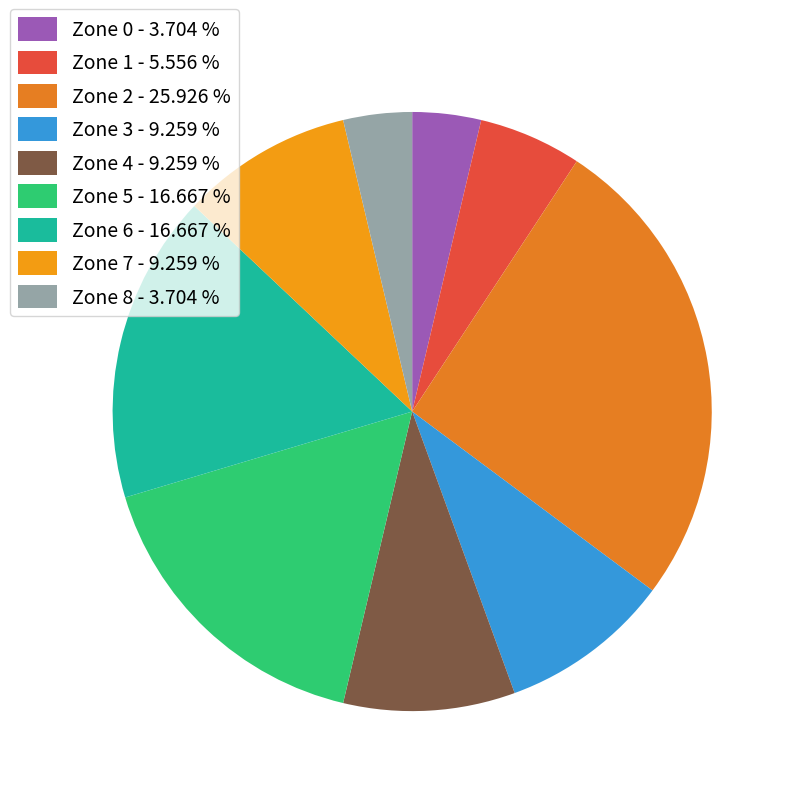

What percentage is the Zone 5 slice, to the nearest percent?

17%